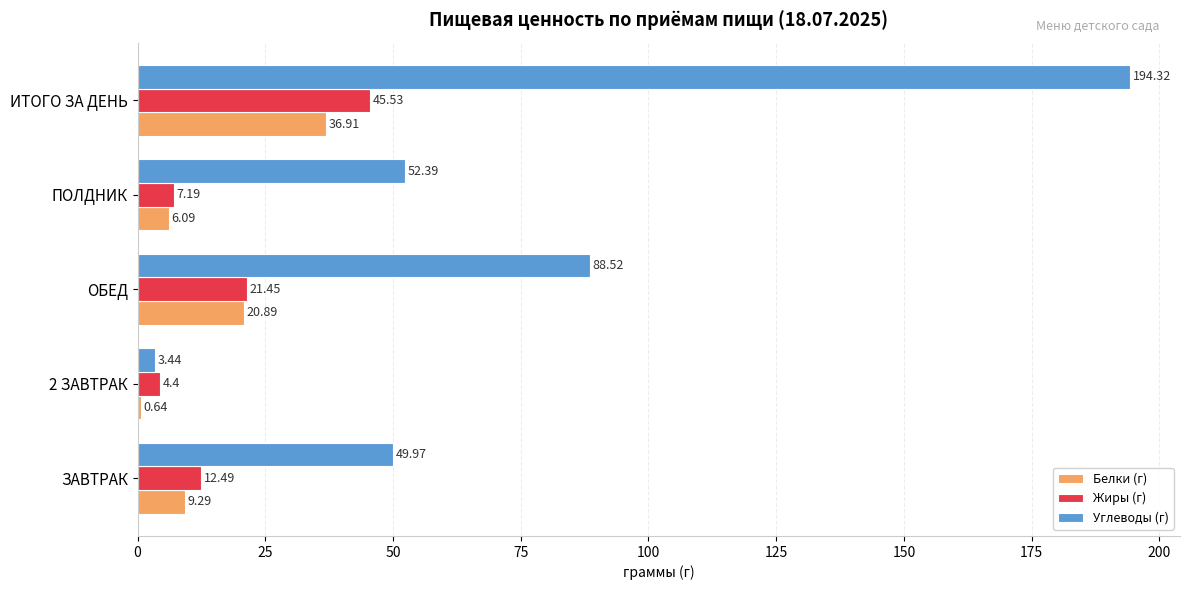

Where is Жиры (г) nearest to the value 24?

ОБЕД